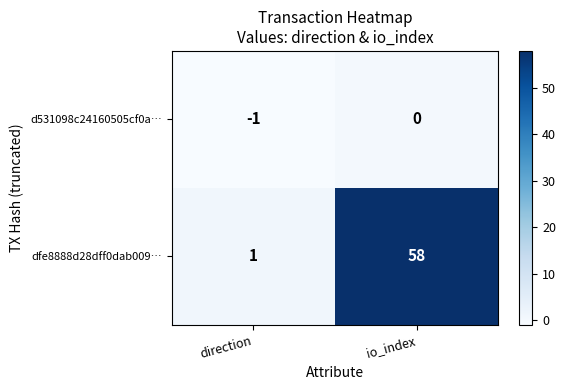

The value of d531098c24160505cf0a… at io_index is 1. True or false?

False